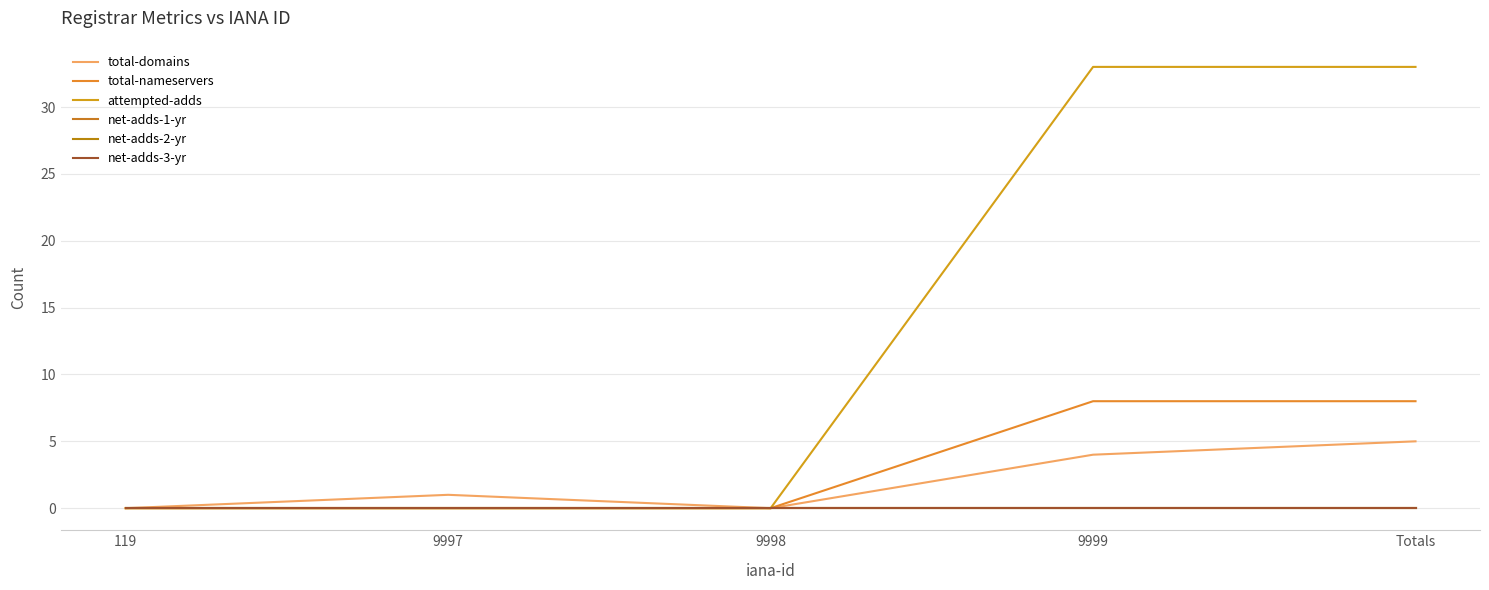

Does the chart have visible grid lines?

Yes